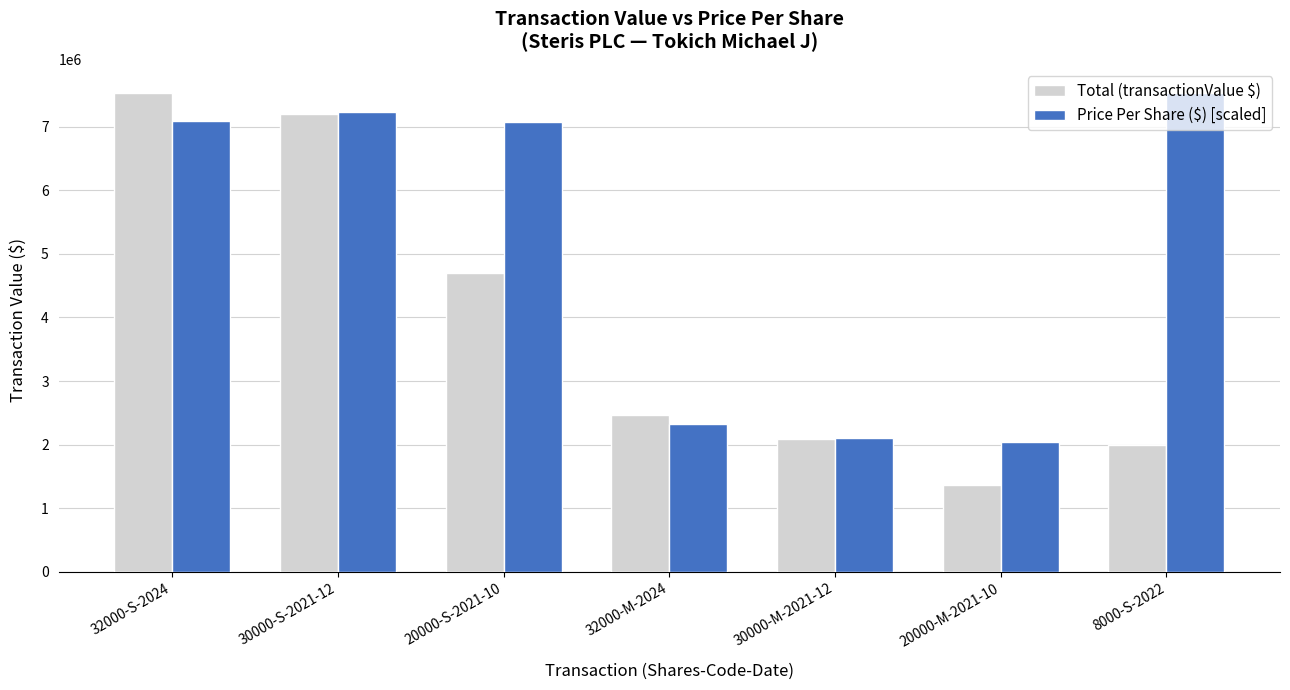

What is the sum of all Total (transactionValue $) values?

27349806.0